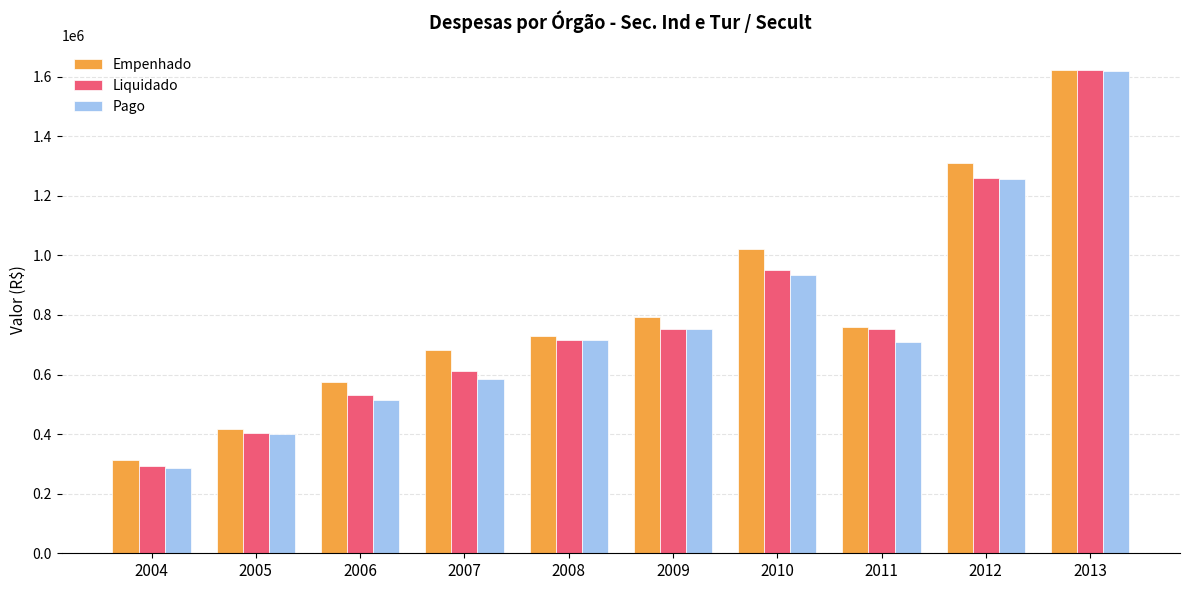

At which category is the sum across all series the highest?

2013